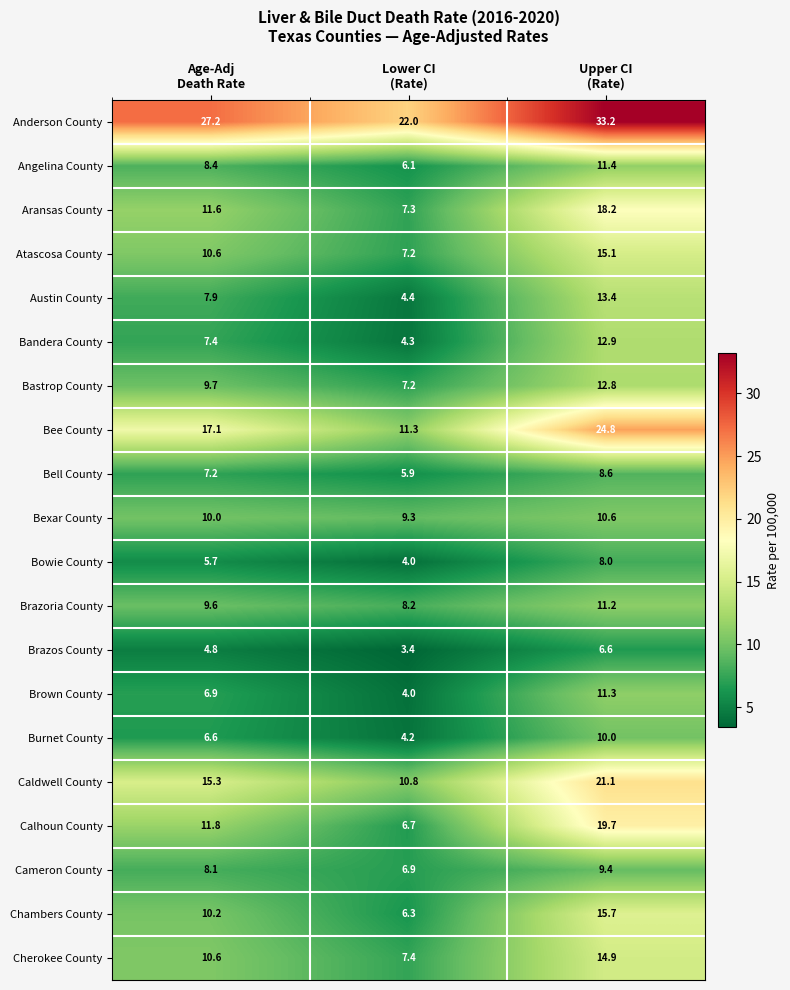

How many data points does each series have?

3